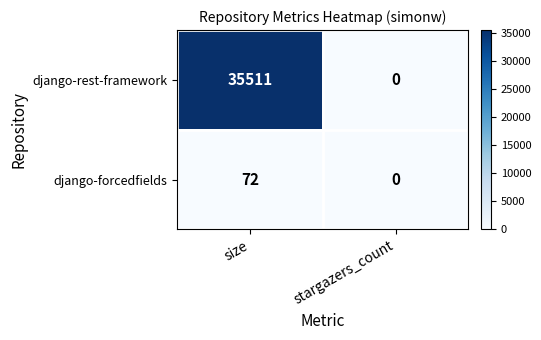

Which series has the widest spread of values?

django-rest-framework